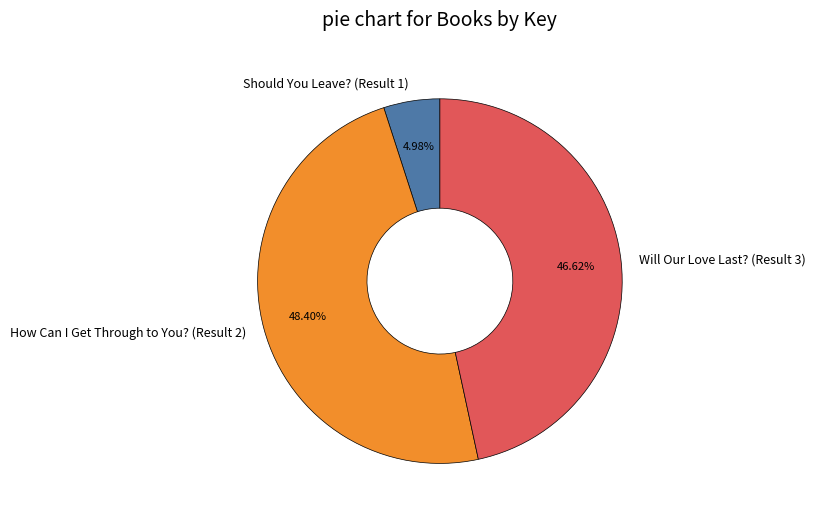

Approximately how many times larger is the value at Should You Leave? (Result 1) compared to How Can I Get Through to You? (Result 2)?

0.1